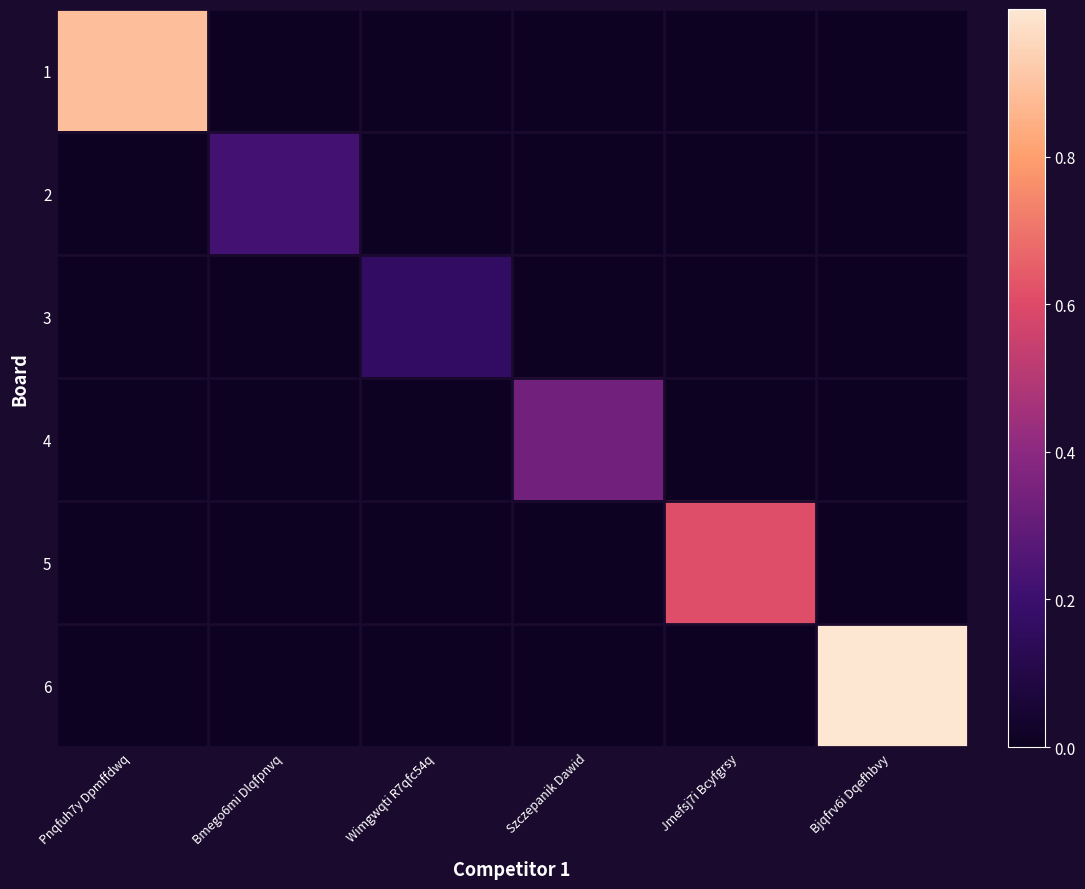

Reading left to right, list all the values displayed in this chart.

1: Pnqfuh7y Dpmffdwq=0.9	Bmego6mi Dlqfpnvq=0.0	Wimgwqti R7qfc54q=0.0	Szczepanik Dawid=0.0	Jmefsj7i Bcyfgrsy=0.0	Bjqfrv6i Dqefhbvy=0.0
2: Pnqfuh7y Dpmffdwq=0.0	Bmego6mi Dlqfpnvq=0.2	Wimgwqti R7qfc54q=0.0	Szczepanik Dawid=0.0	Jmefsj7i Bcyfgrsy=0.0	Bjqfrv6i Dqefhbvy=0.0
3: Pnqfuh7y Dpmffdwq=0.0	Bmego6mi Dlqfpnvq=0.0	Wimgwqti R7qfc54q=0.2	Szczepanik Dawid=0.0	Jmefsj7i Bcyfgrsy=0.0	Bjqfrv6i Dqefhbvy=0.0
4: Pnqfuh7y Dpmffdwq=0.0	Bmego6mi Dlqfpnvq=0.0	Wimgwqti R7qfc54q=0.0	Szczepanik Dawid=0.3	Jmefsj7i Bcyfgrsy=0.0	Bjqfrv6i Dqefhbvy=0.0
5: Pnqfuh7y Dpmffdwq=0.0	Bmego6mi Dlqfpnvq=0.0	Wimgwqti R7qfc54q=0.0	Szczepanik Dawid=0.0	Jmefsj7i Bcyfgrsy=0.6	Bjqfrv6i Dqefhbvy=0.0
6: Pnqfuh7y Dpmffdwq=0.0	Bmego6mi Dlqfpnvq=0.0	Wimgwqti R7qfc54q=0.0	Szczepanik Dawid=0.0	Jmefsj7i Bcyfgrsy=0.0	Bjqfrv6i Dqefhbvy=1.0